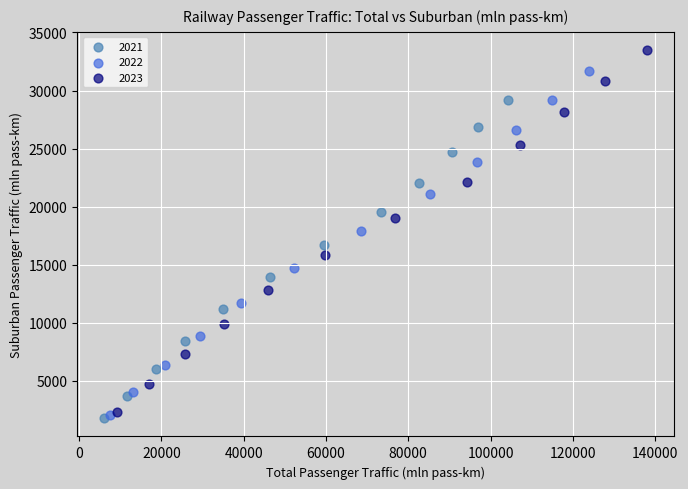

Which series has the widest spread of Y values?

2023